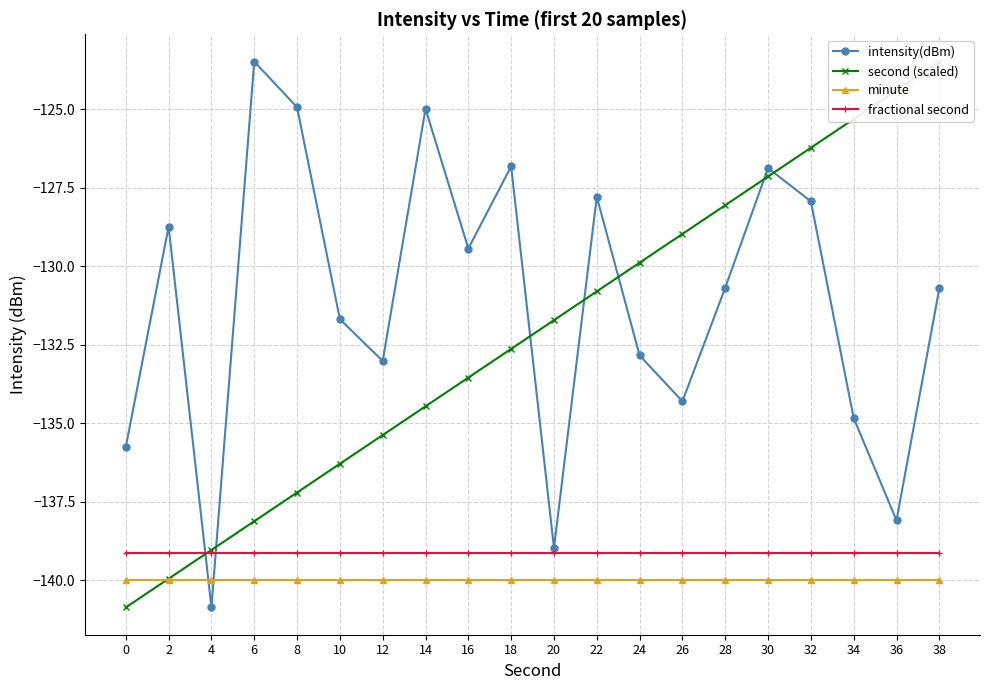

List the series in order of their peak value, lowest first.

minute, fractional second, second (scaled), intensity(dBm)